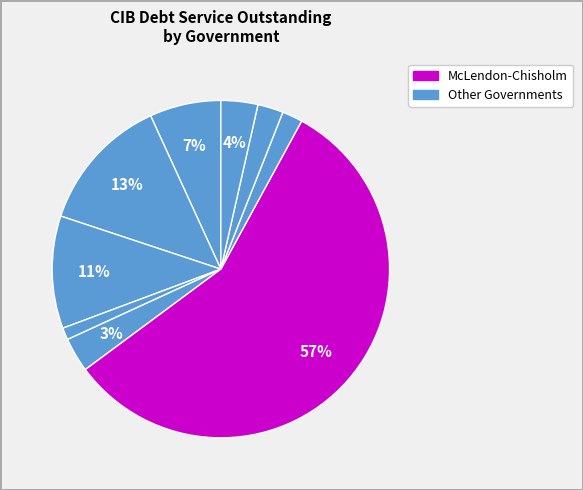

Count the number of slices in the pie.

9